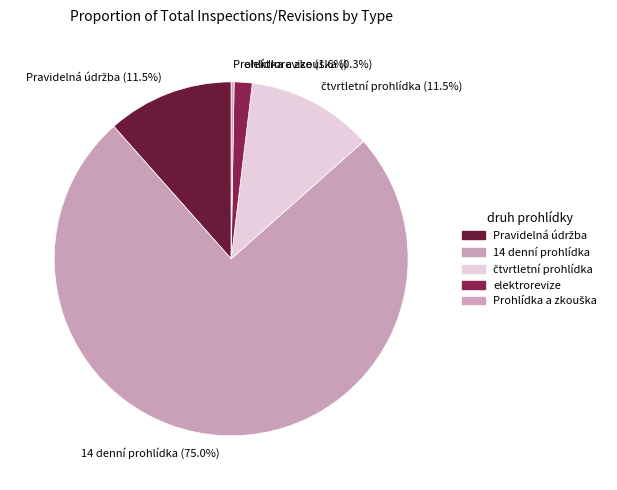

Does any single category account for the majority?

Yes